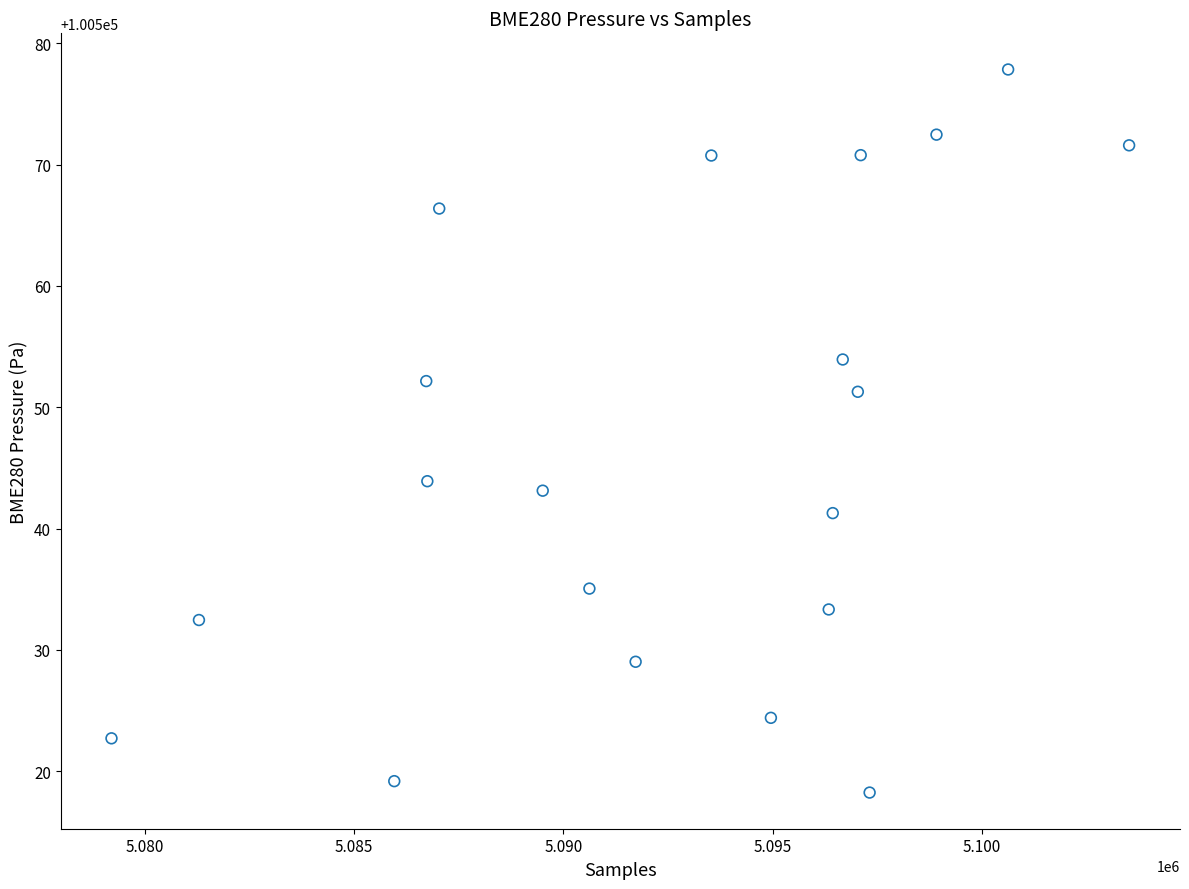

What Y value in the scatter plot is closest to 100548?

100551.3